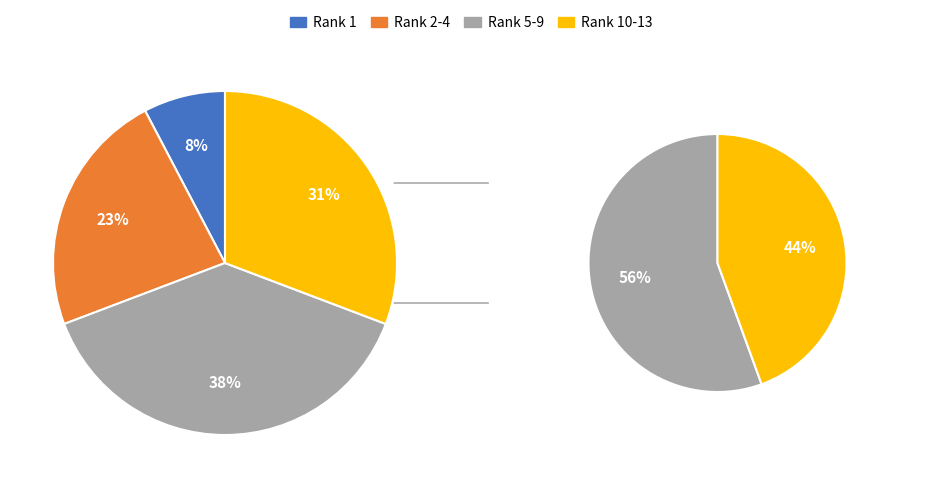

Combined, what portion of the pie is Rank 10-13 and Rank 5-9?

69.2%